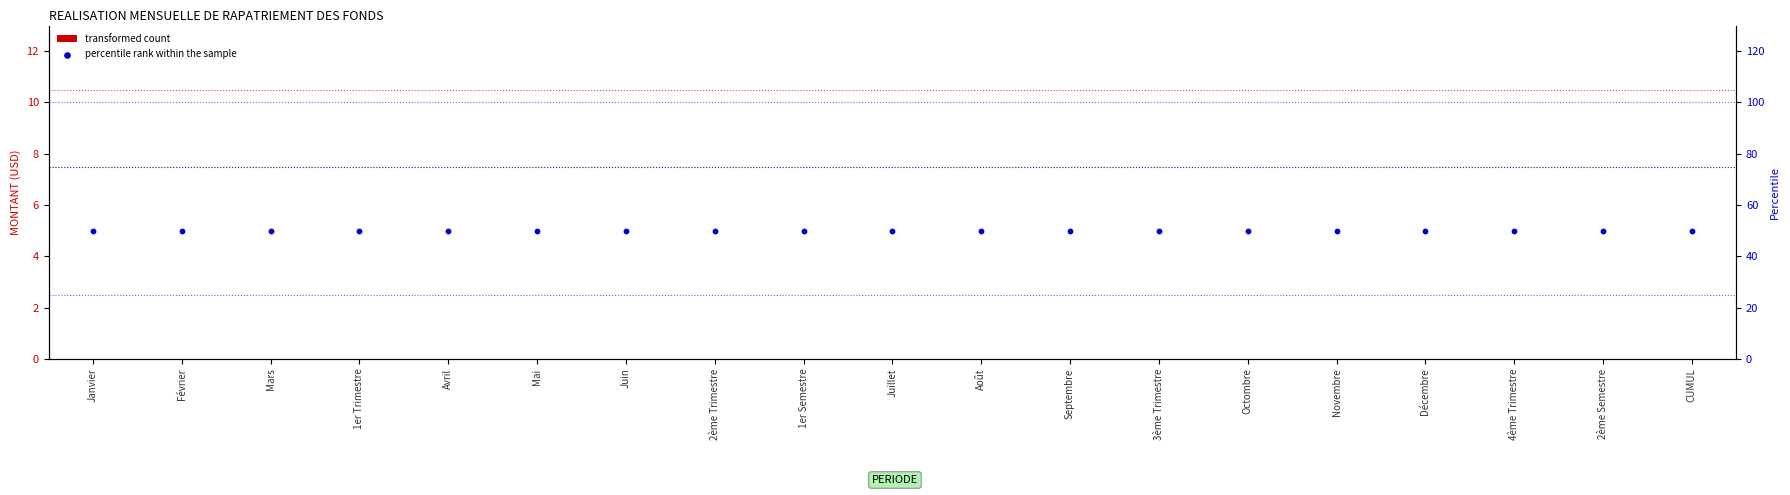

At which category is the sum across all series the highest?

Janvier